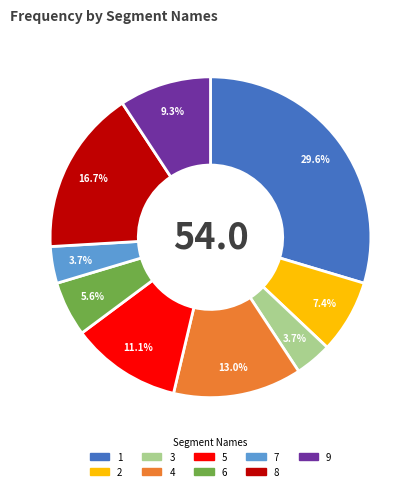

To the nearest percent, what portion does 2 represent?

7%